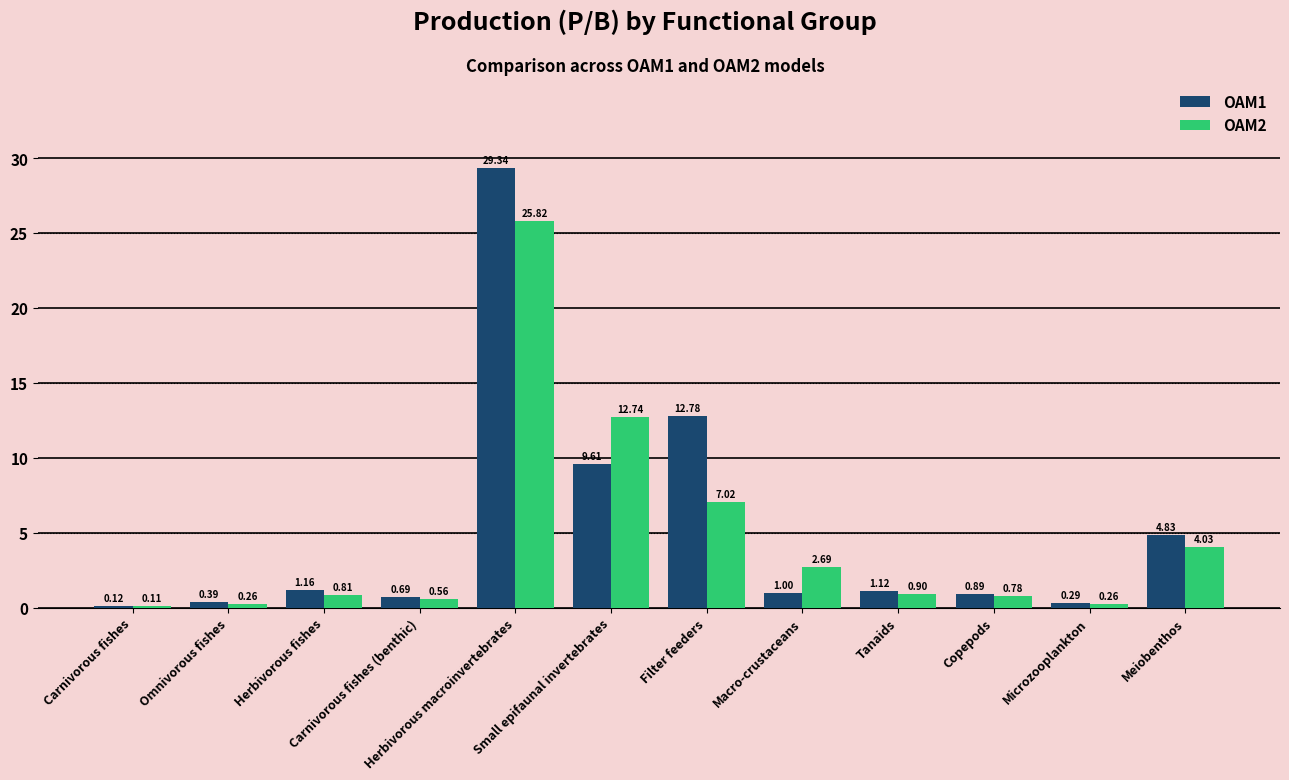

Is the value of OAM1 at Herbivorous macroinvertebrates greater than the value of OAM2 at Omnivorous fishes?

Yes